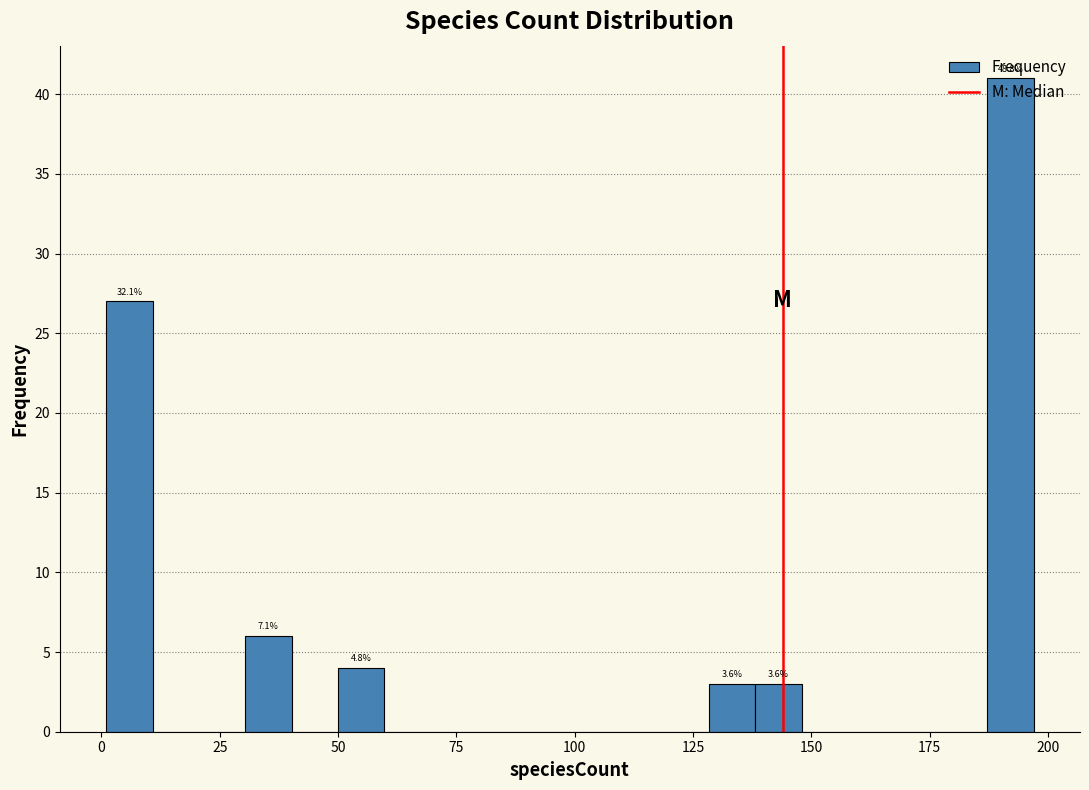

Around what value on the x-axis is the tallest bar? Give the approximate position of its centre, as read against the axis.

190